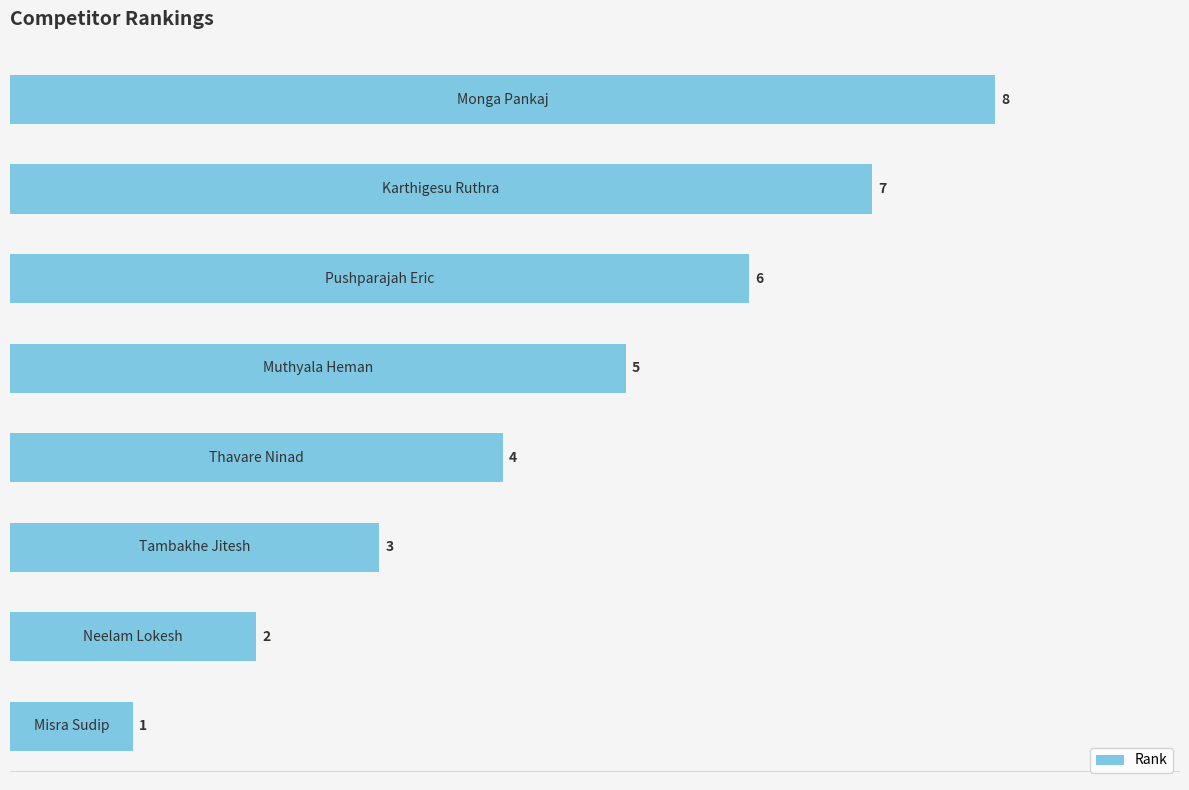

What is the maximum value shown in the chart?

8